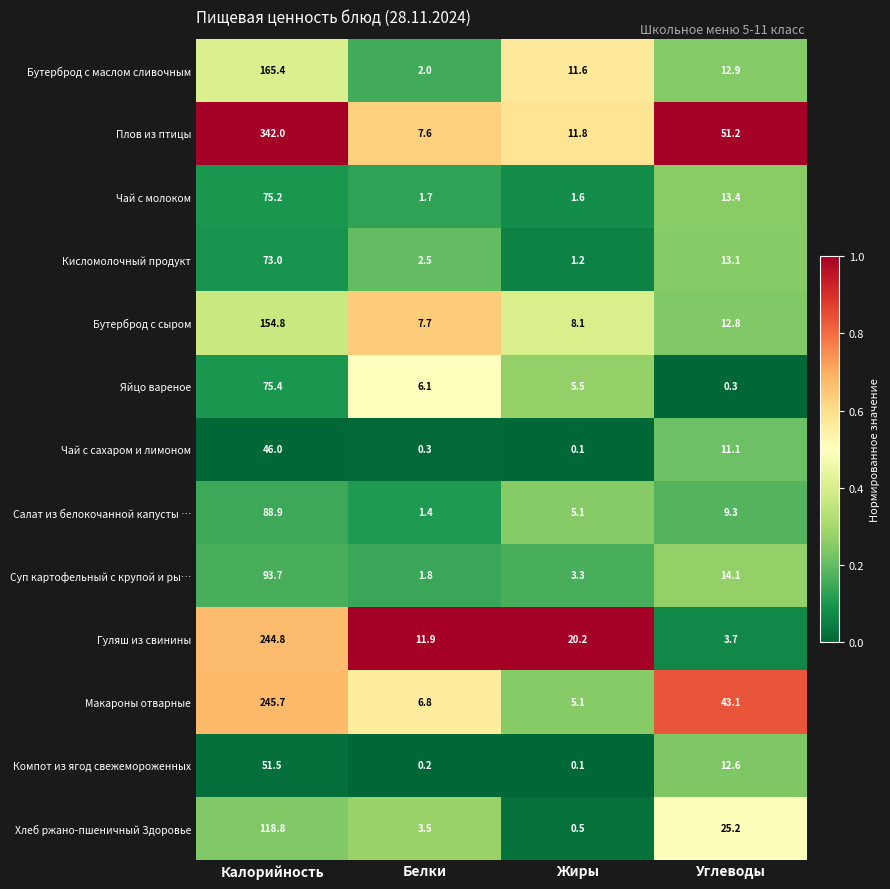

What value does the Бутерброд с сыром series have at Калорийность?

154.8